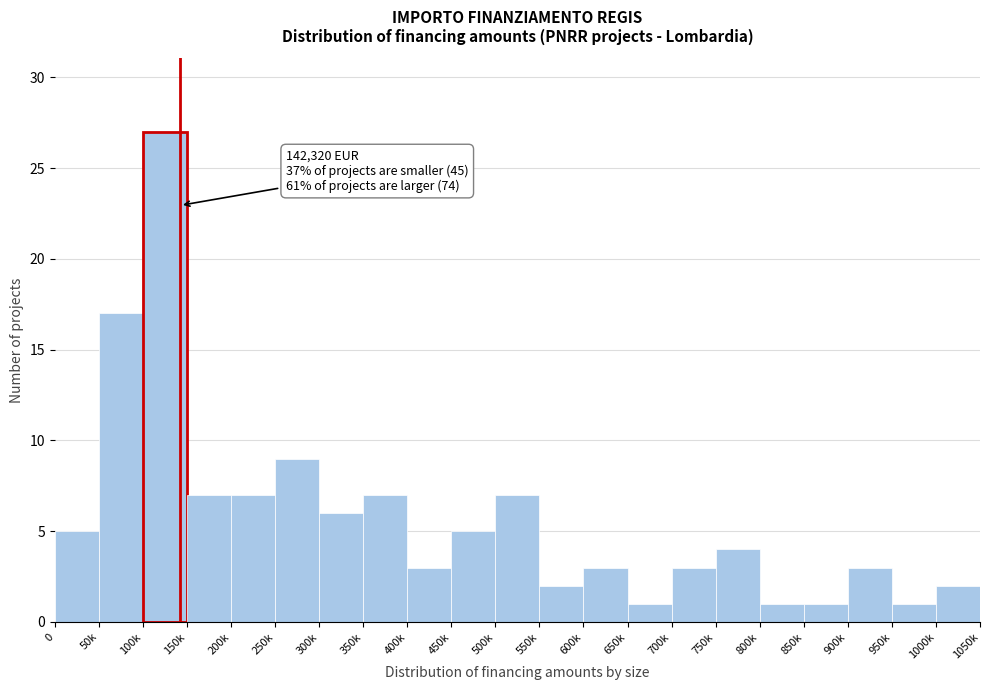

Reading right to left, extract all data points from this chart.

2	1	3	1	1	4	3	1	3	2	7	5	3	7	6	9	7	7	27	17	5